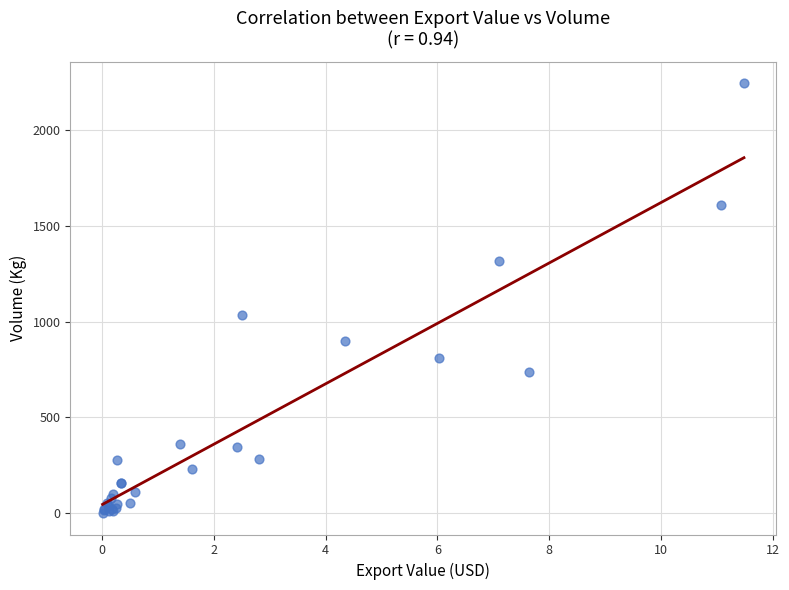

What Y value in the scatter plot is closest to 1122?

1036.0